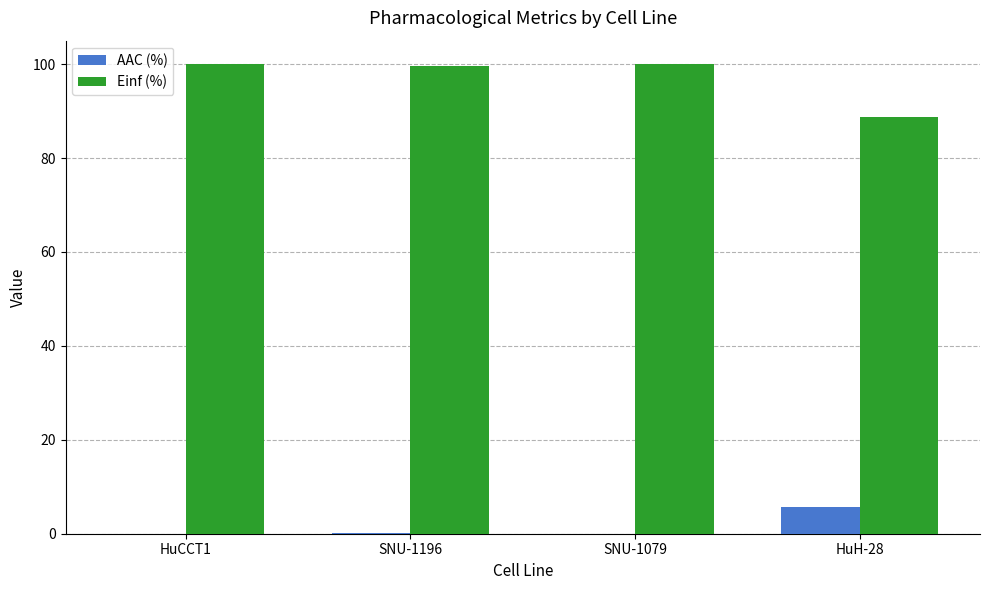

What is the difference between the AAC (%) values at SNU-1079 and SNU-1196?

0.1